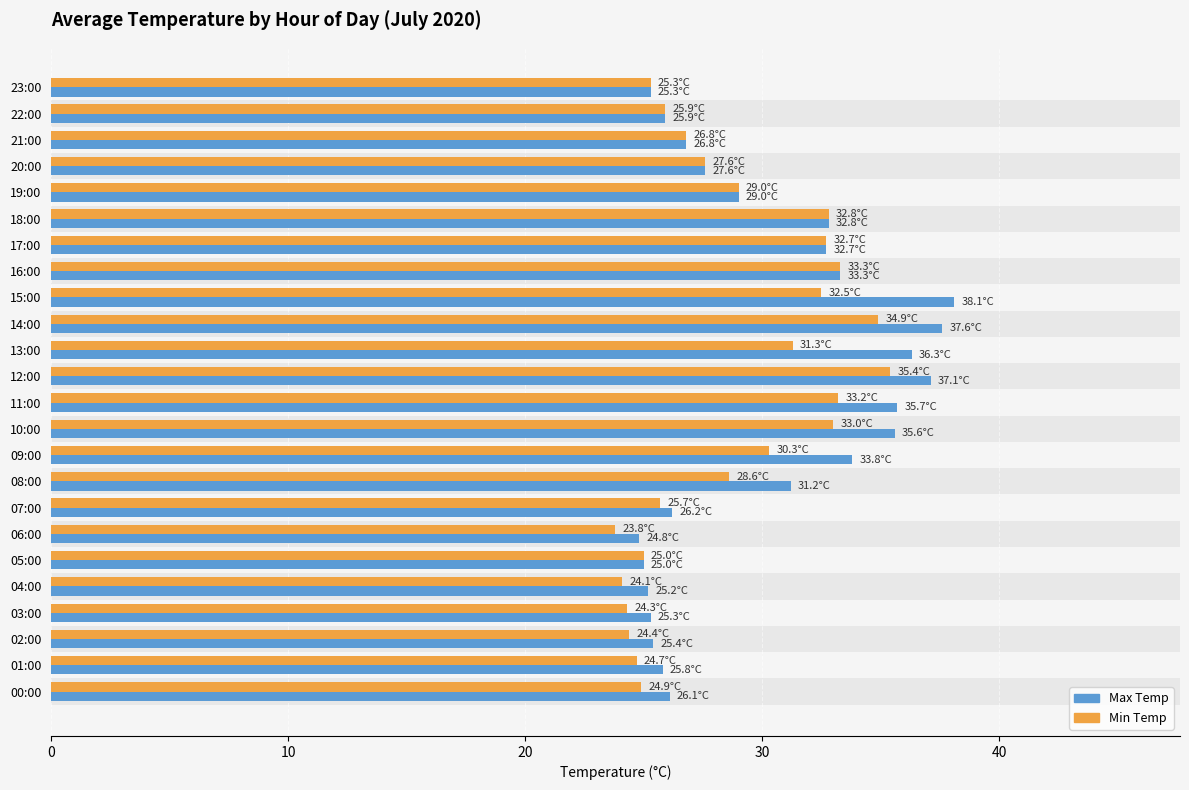

What is the value of the Max Temp bar at the 9th from the left?

31.2